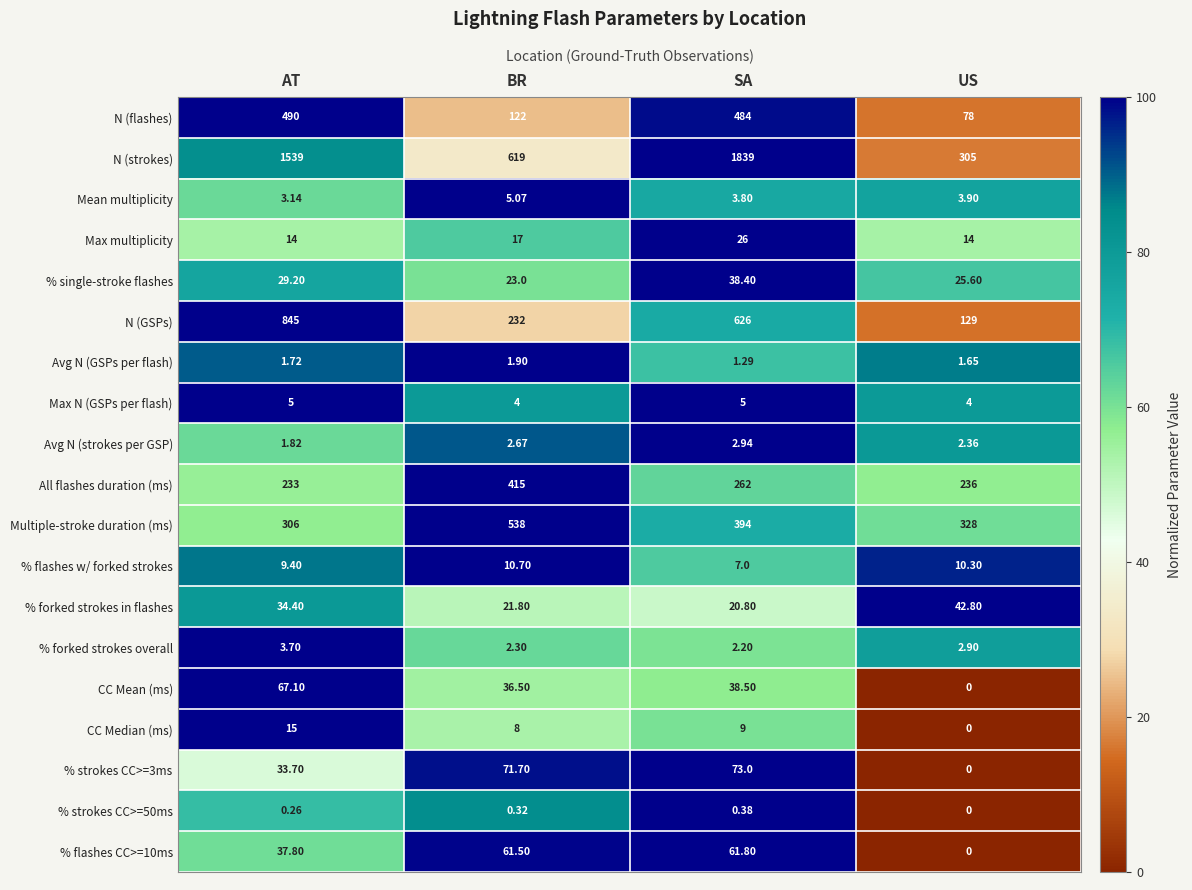

Which label corresponds to the largest value in the chart?

SA